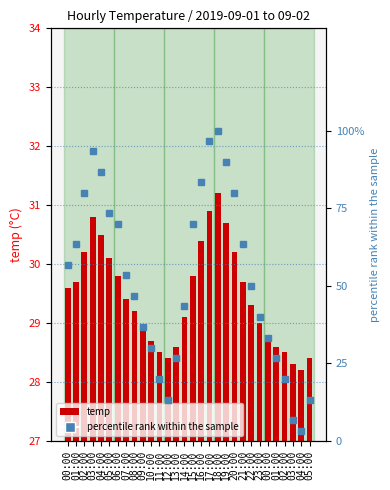

Between 10:00 and 20:00, which series saw the biggest shift?

percentile rank within the sample